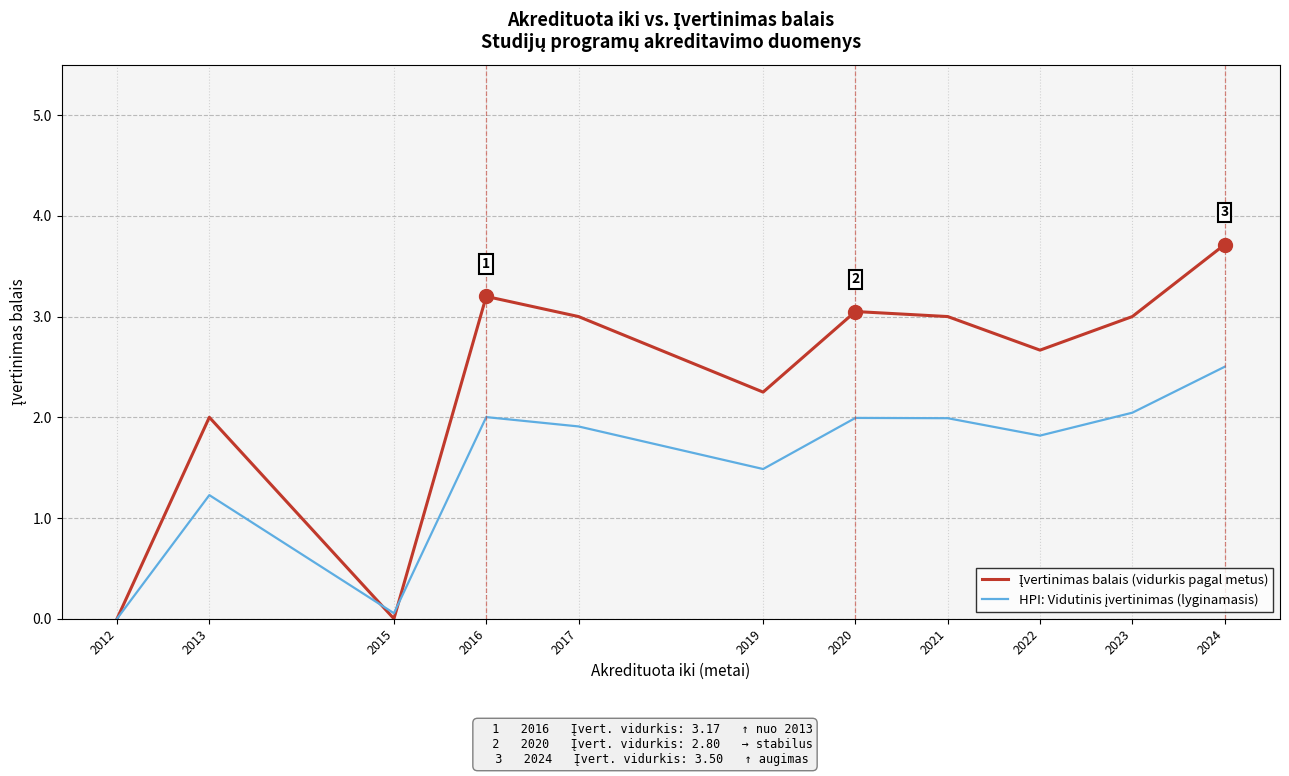

What is the total value across all series at 2022?

4.5